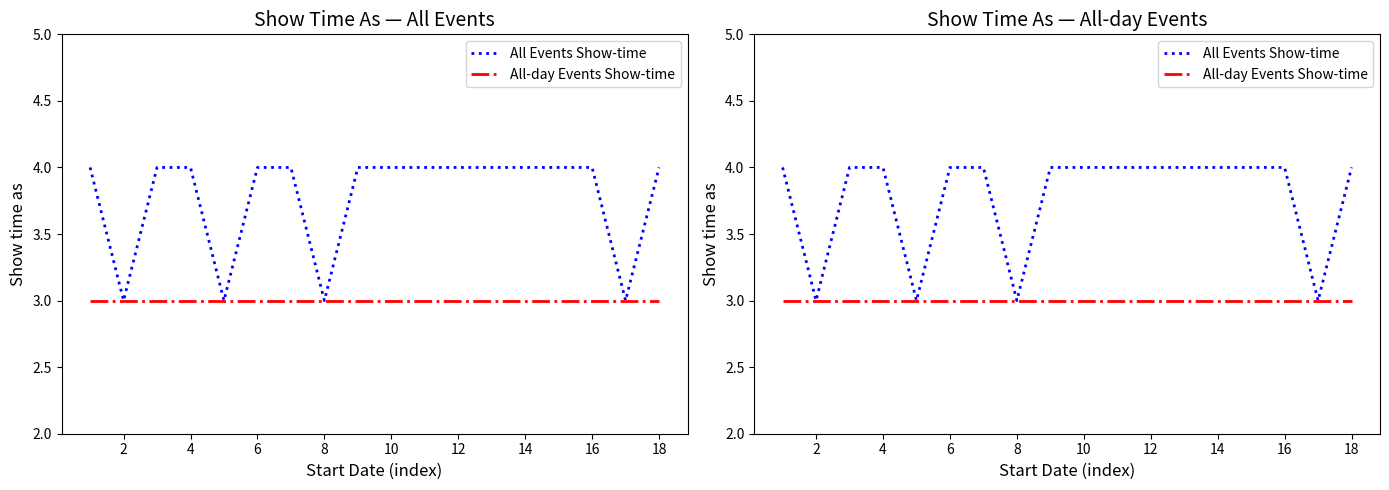

Count the number of categories in the chart.

18